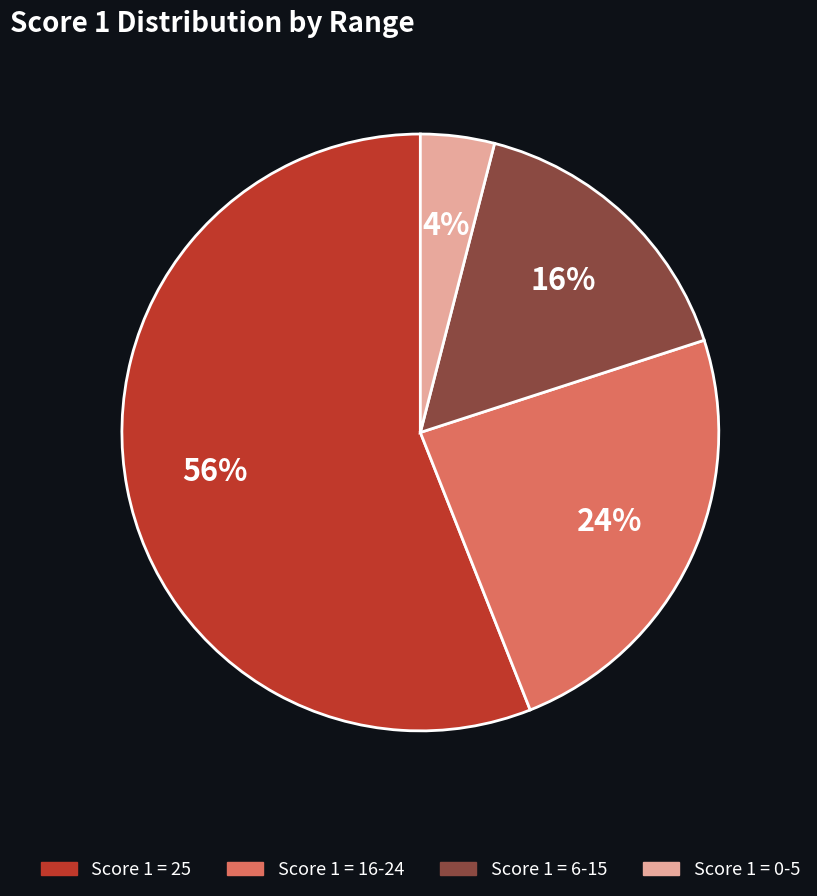

Do Score 1 = 0-5 and Score 1 = 16-24 together represent more than half of the pie?

No